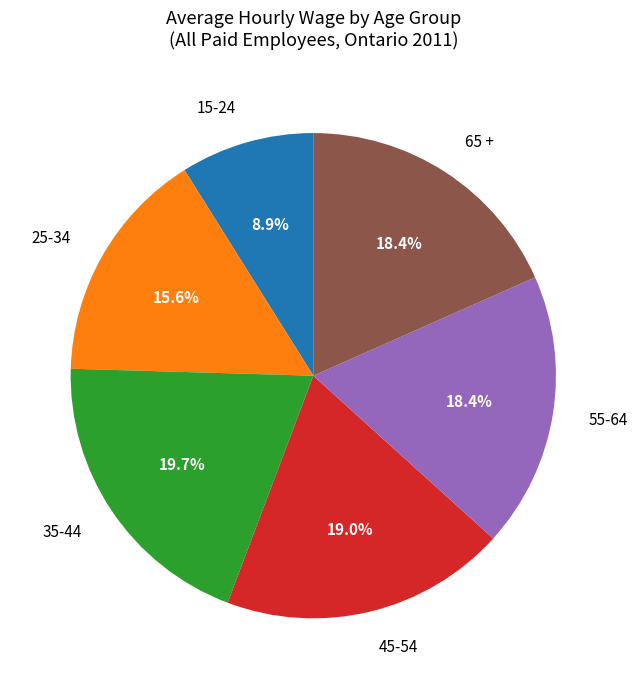

How many segments does this pie chart have?

6